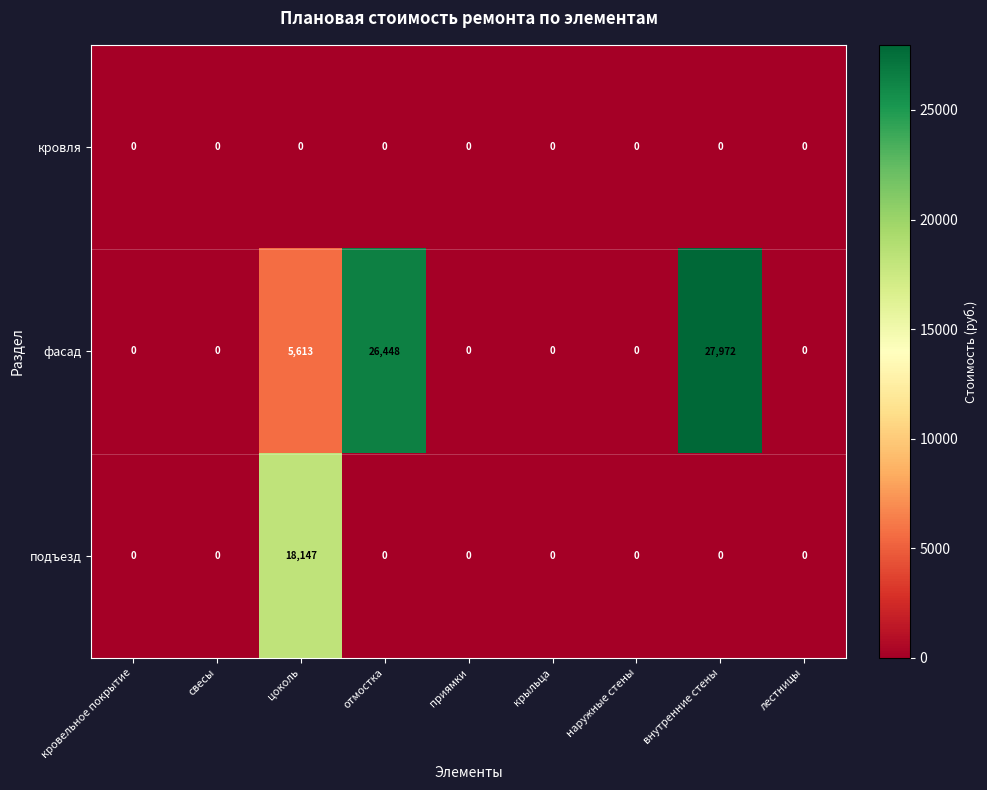

Reading left to right, transcribe all the data shown in this chart.

кровля: кровельное покрытие=0	свесы=0	цоколь=0	отмостка=0	приямки=0	крыльца=0	наружные стены=0	внутренние стены=0	лестницы=0
фасад: кровельное покрытие=0	свесы=0	цоколь=5613	отмостка=26448	приямки=0	крыльца=0	наружные стены=0	внутренние стены=27972	лестницы=0
подъезд: кровельное покрытие=0	свесы=0	цоколь=18147	отмостка=0	приямки=0	крыльца=0	наружные стены=0	внутренние стены=0	лестницы=0